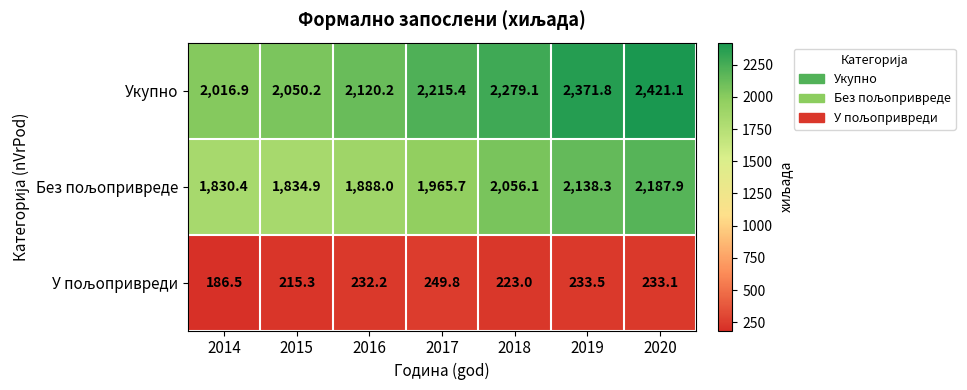

Which series has the largest range (max minus min)?

Укупно